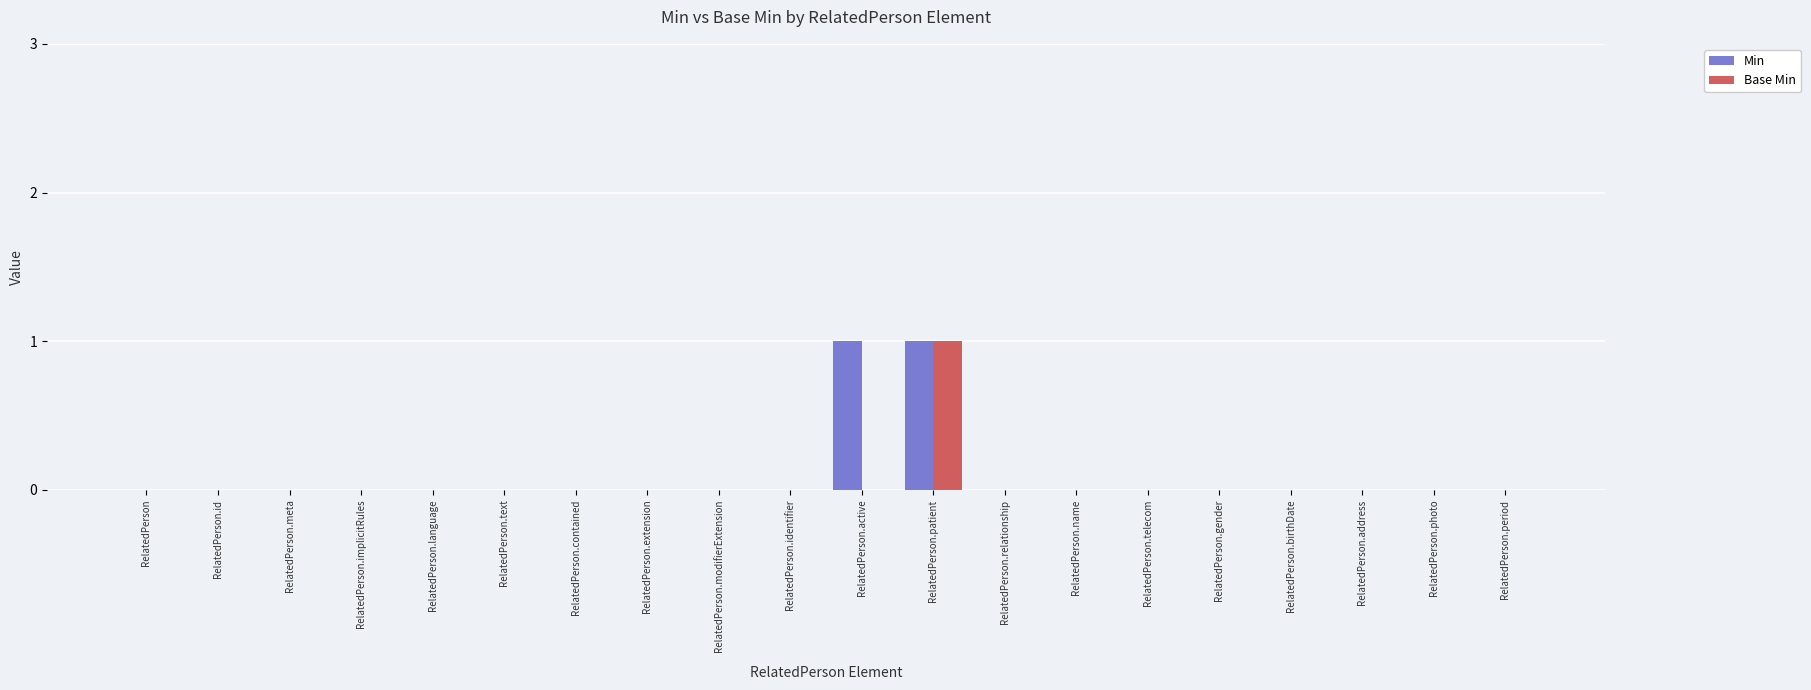

True or false: Min has a value of 0 at RelatedPerson.id.

True